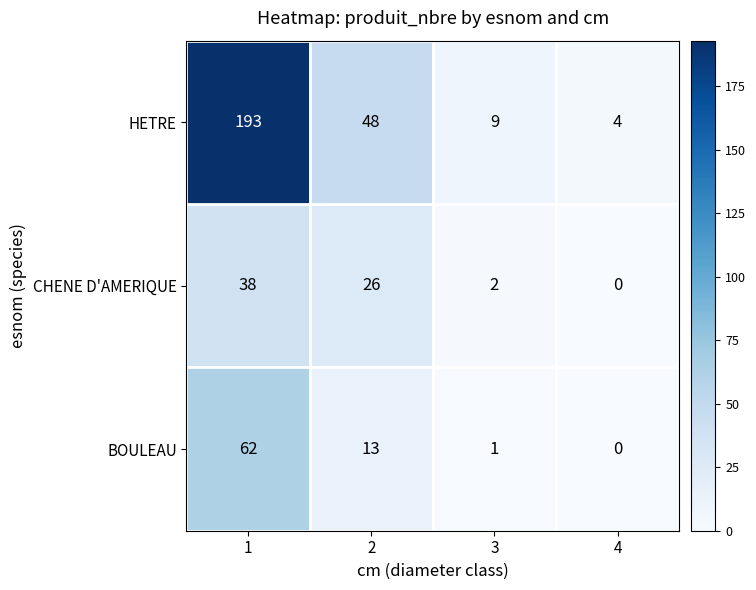

Reading right to left, what are all the values shown in this chart?

HETRE: 4	9	48	193
CHENE D'AMERIQUE: 0	2	26	38
BOULEAU: 0	1	13	62